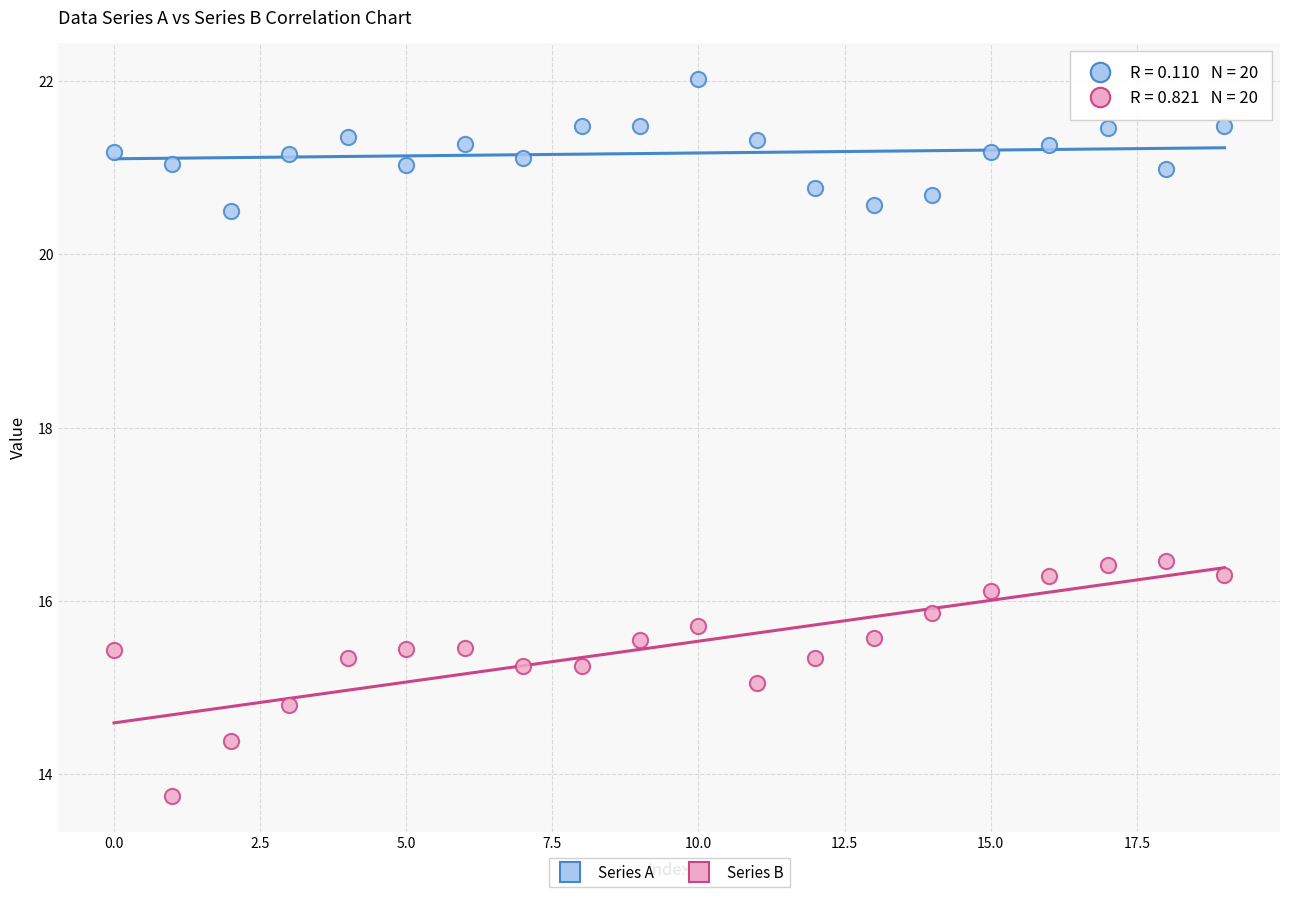

Which series has the largest Y range (max minus min)?

Series B